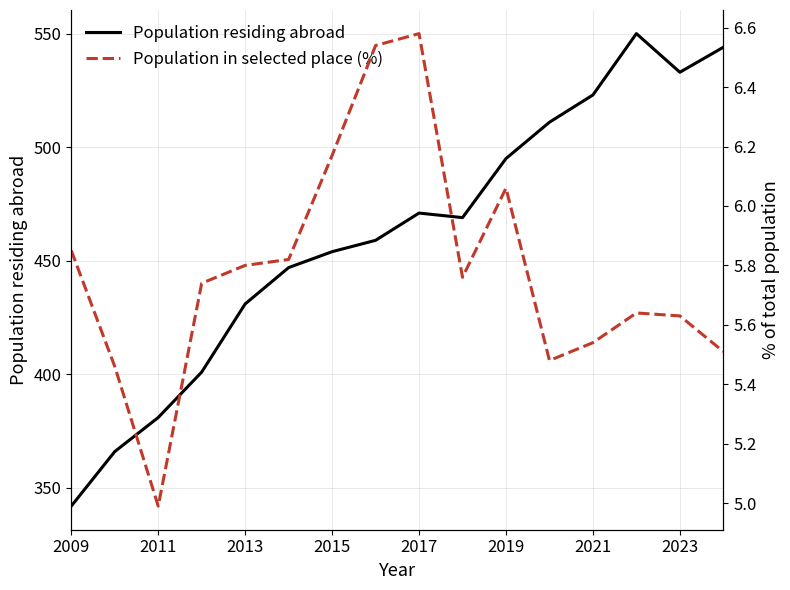

Reading left to right, list all the values displayed in this chart.

Population residing abroad: 342.0	366.0	381.0	401.0	431.0	447.0	454.0	459.0	471.0	469.0	495.0	511.0	523.0	550.0	533.0	544.0
Population in selected place (%): 5.8	5.5	5.0	5.7	5.8	5.8	6.2	6.5	6.6	5.8	6.1	5.5	5.5	5.6	5.6	5.5